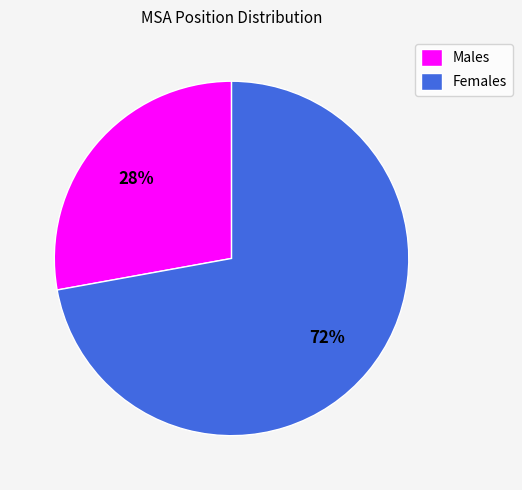

What is the ratio of the value at Females to the value at Males?

2.6